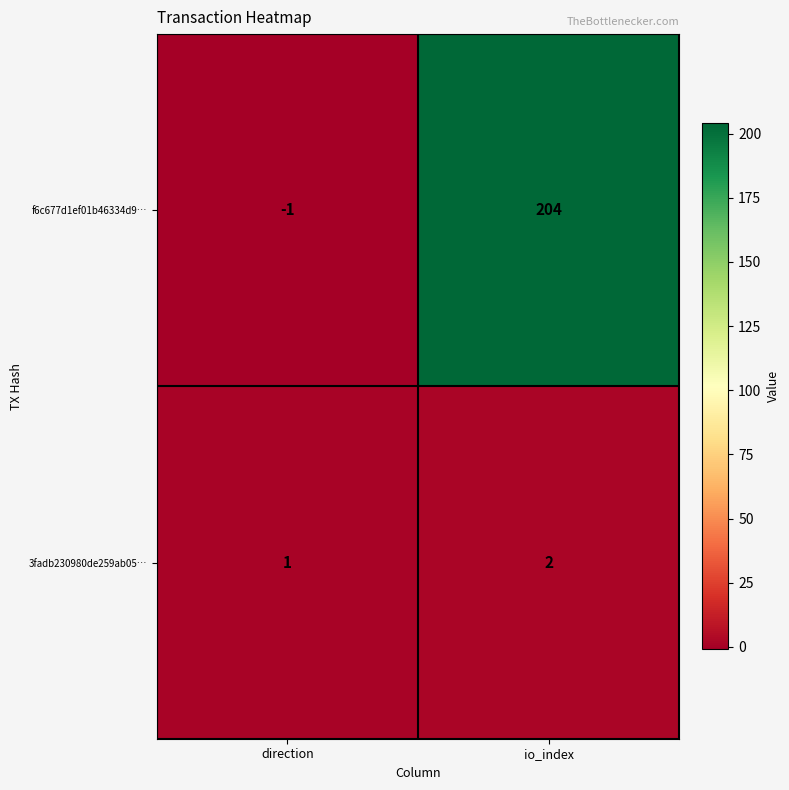

The value of f6c677d1ef01b46334d9… at io_index is 204. True or false?

True